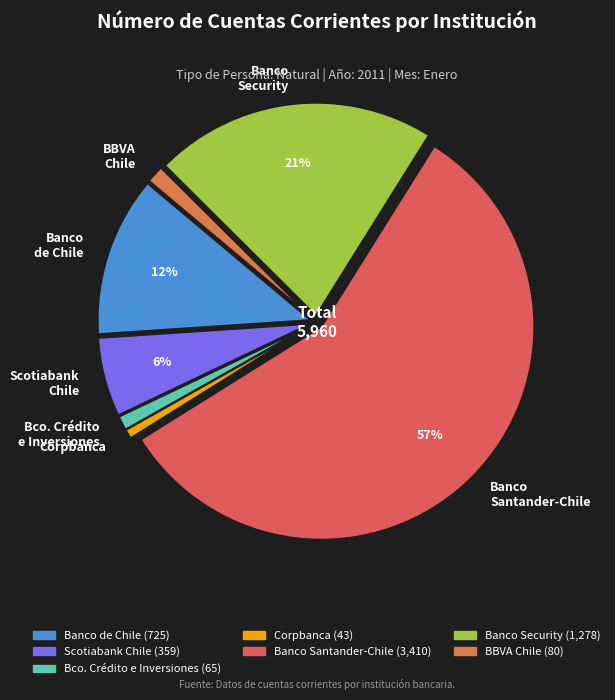

Is there a majority slice in this chart?

Yes